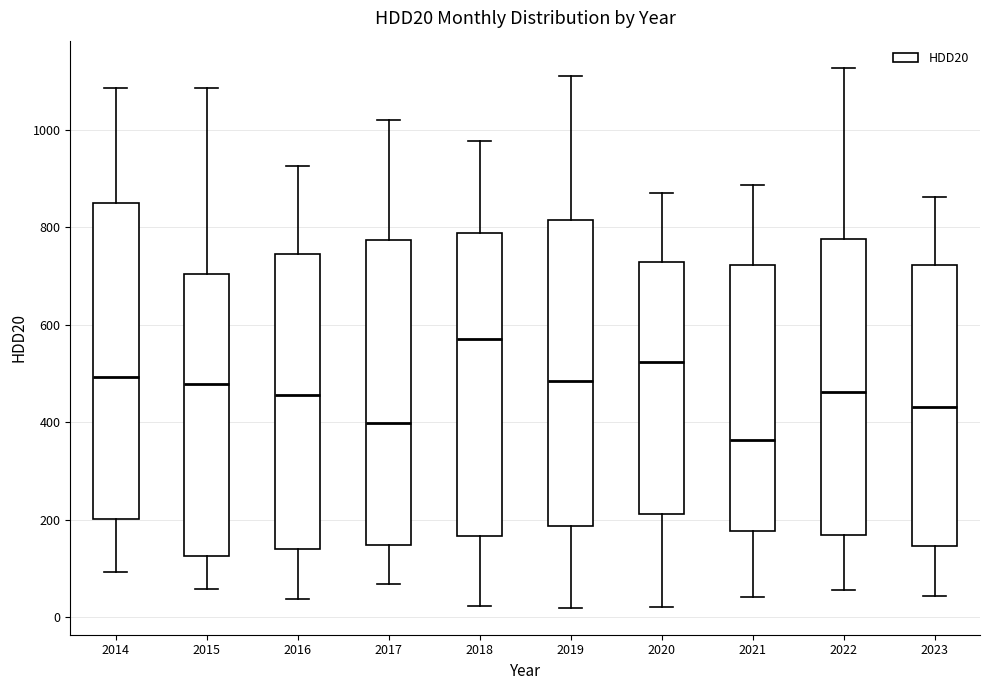

Where does the lower whisker of the box at x = 2015 end on the y-axis? The values are not printed on the chart, so give them approximately, as read against the axis.

60